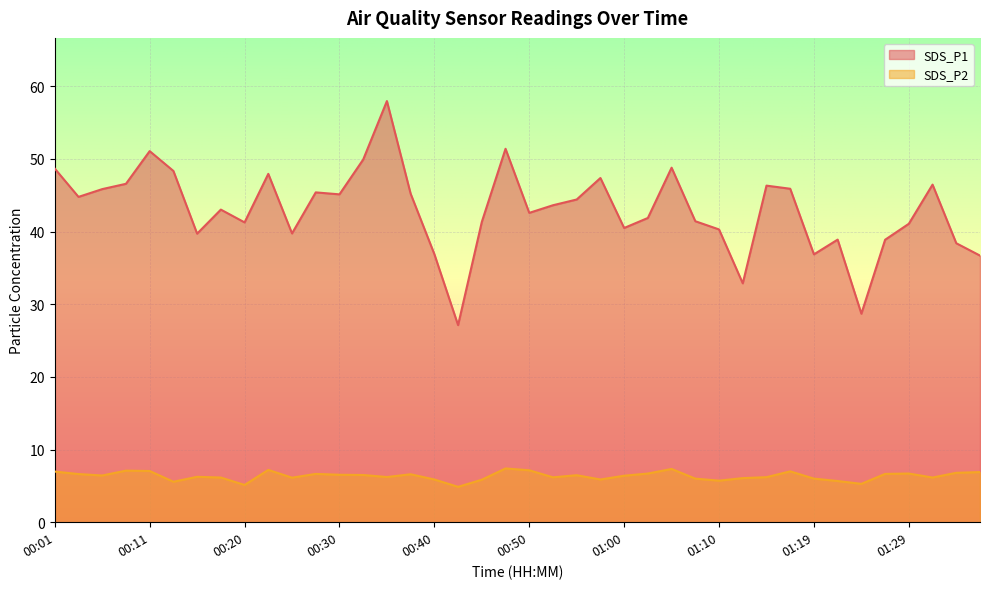

How many data points does each series have?

40